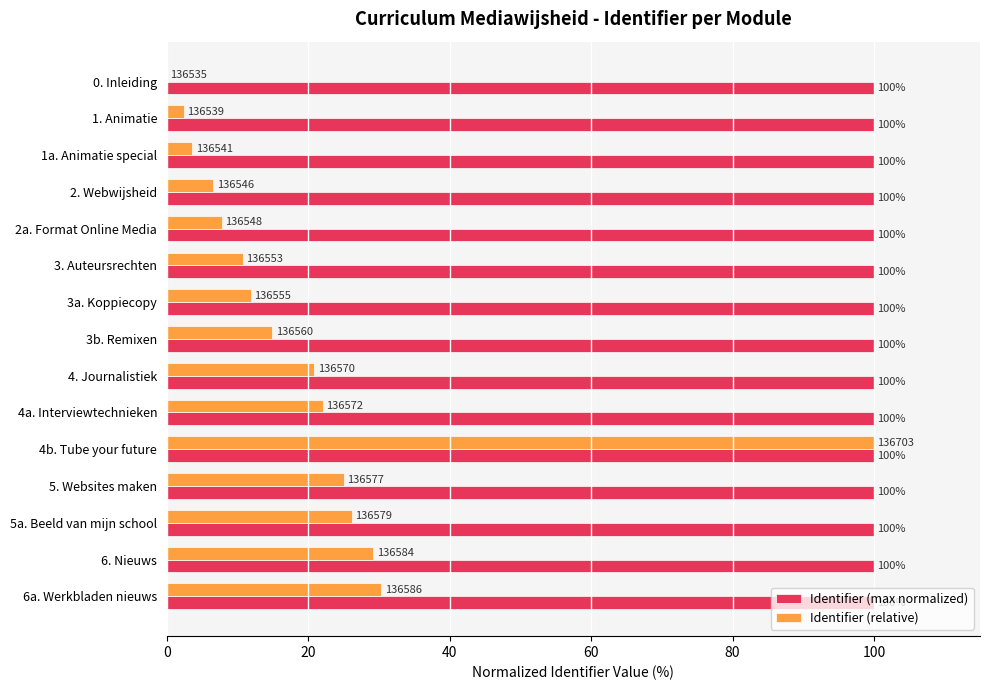

At which label does Identifier (relative) reach its peak?

4b. Tube your future